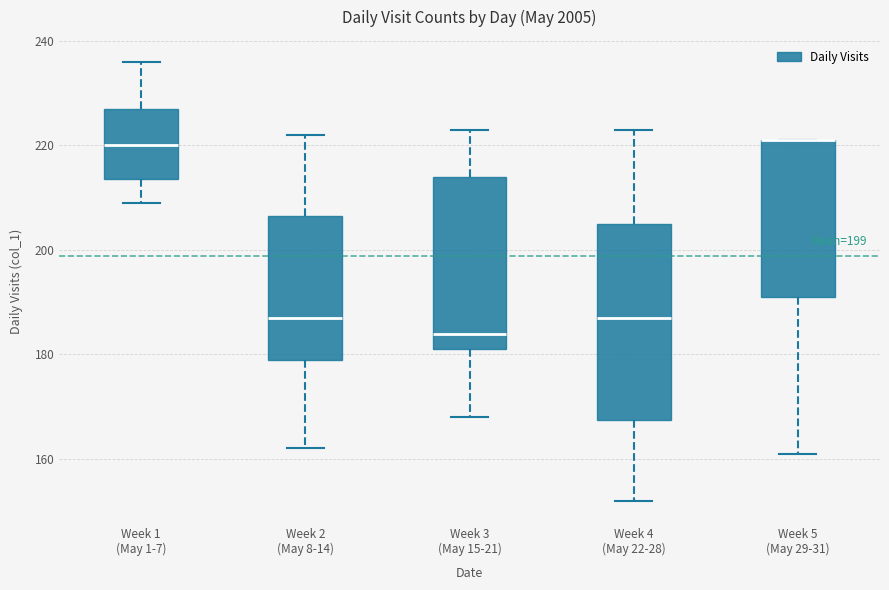

Which box is the tallest, from its lower edge to its upper edge?

Week 4 (May 22-28)